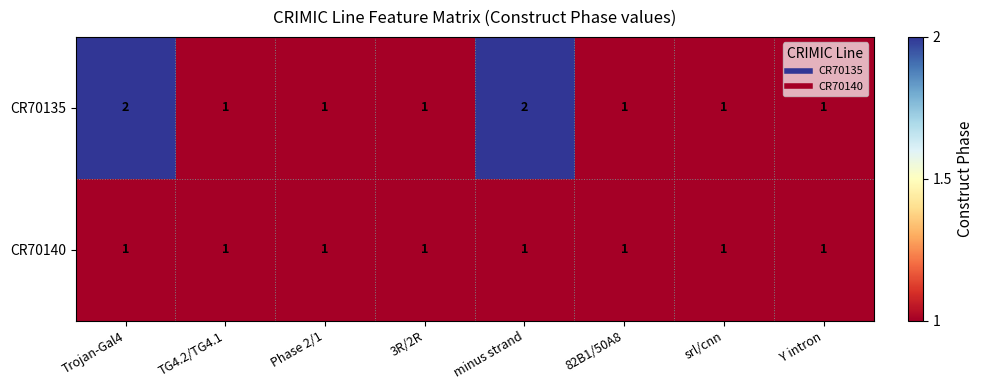

Between Trojan-Gal4 and TG4.2/TG4.1, which series saw the biggest shift?

CR70135